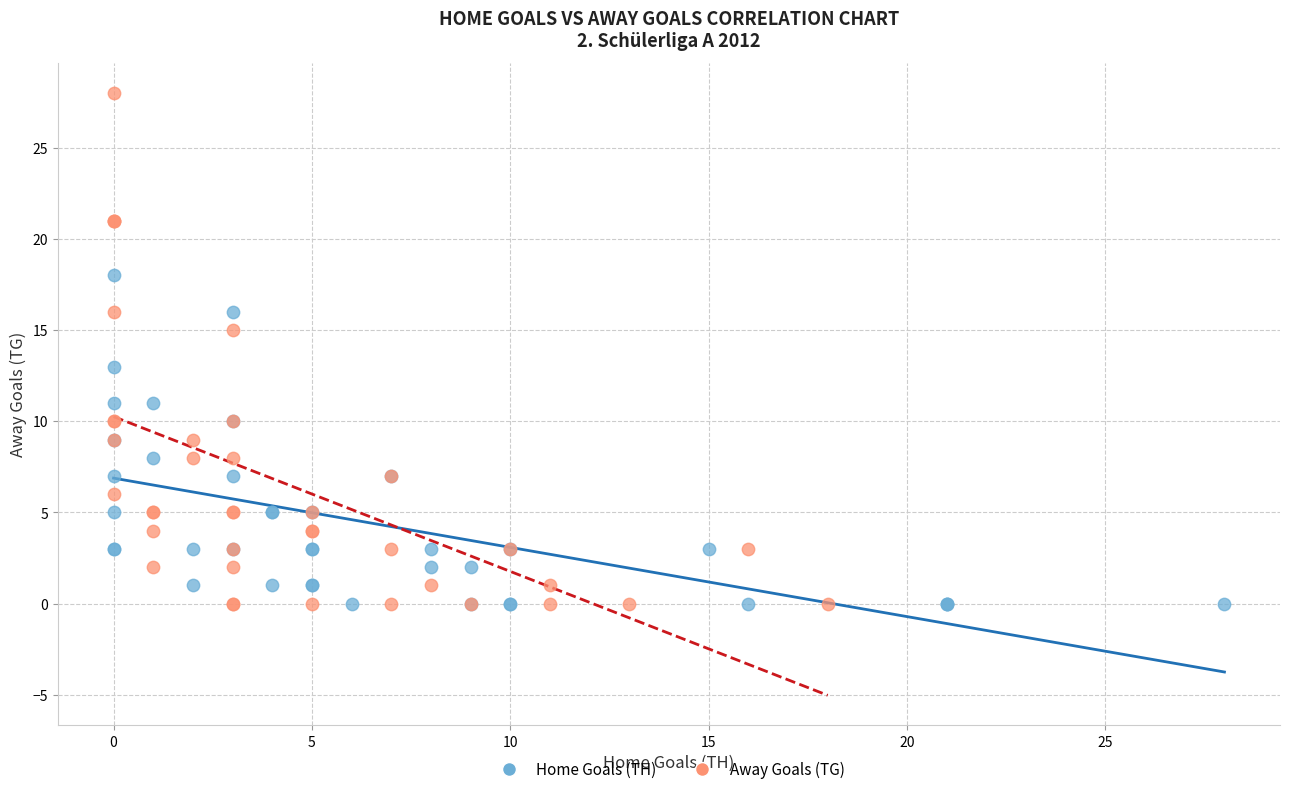

Which series reaches the maximum Y coordinate?

Away Goals (TG)